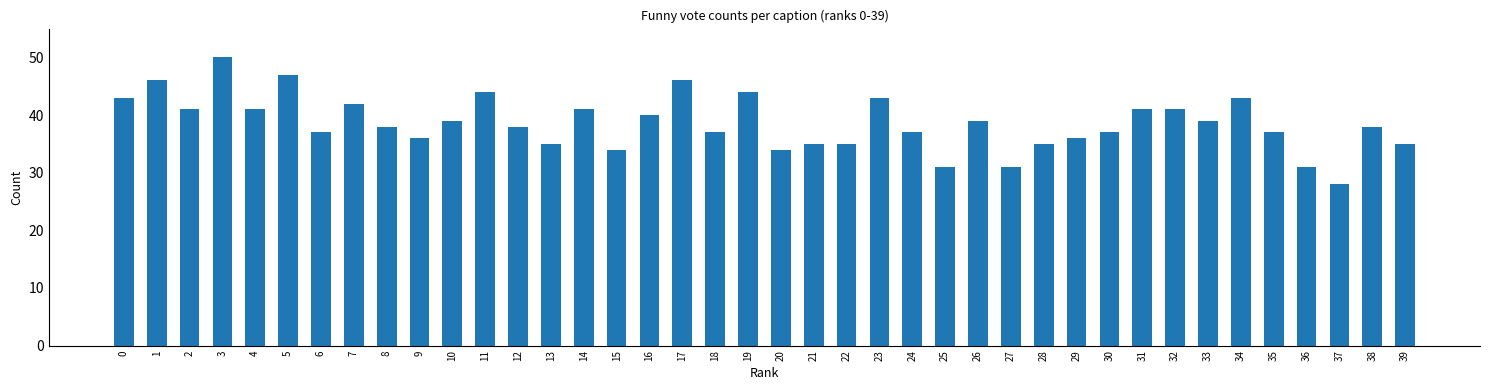

What is the change in value from 22 to 23?

+8